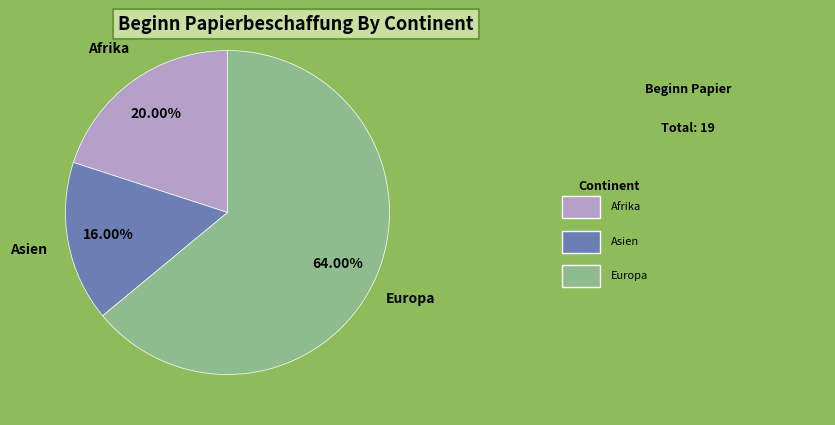

Between Asien and Europa, which is larger?

Europa